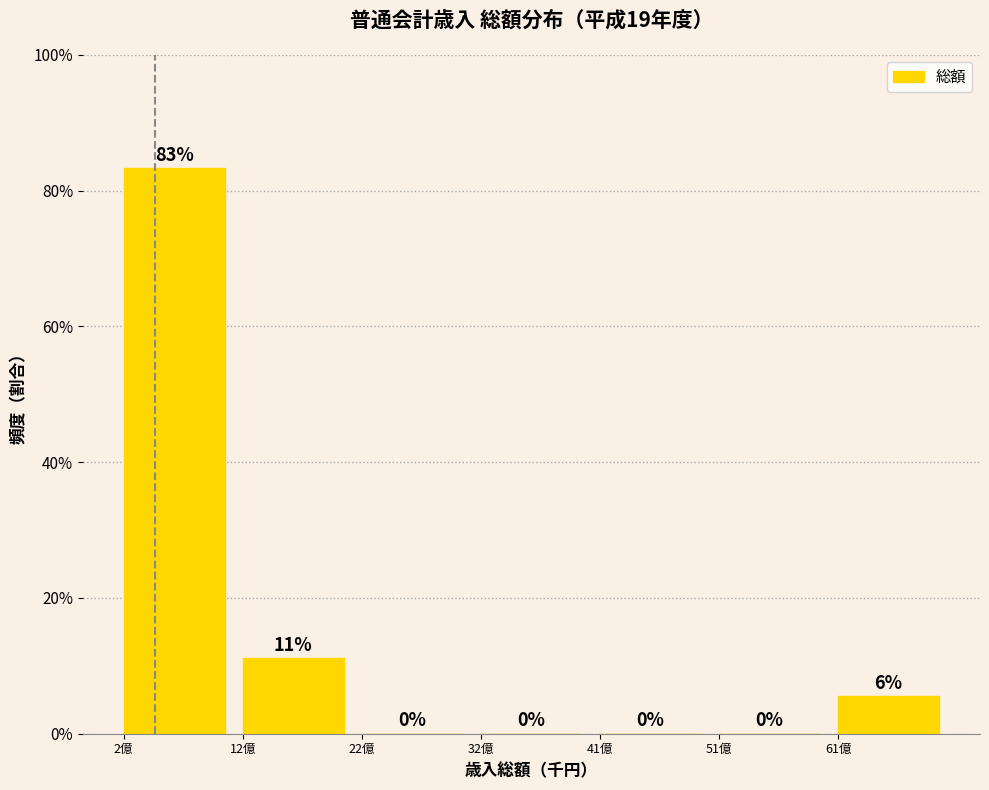

Are the bars horizontal?

No